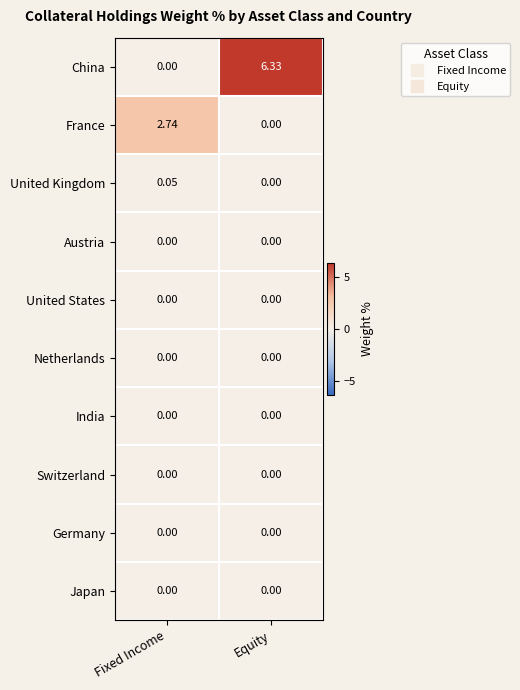

Rank the categories by China value from highest to lowest.

Equity, Fixed Income